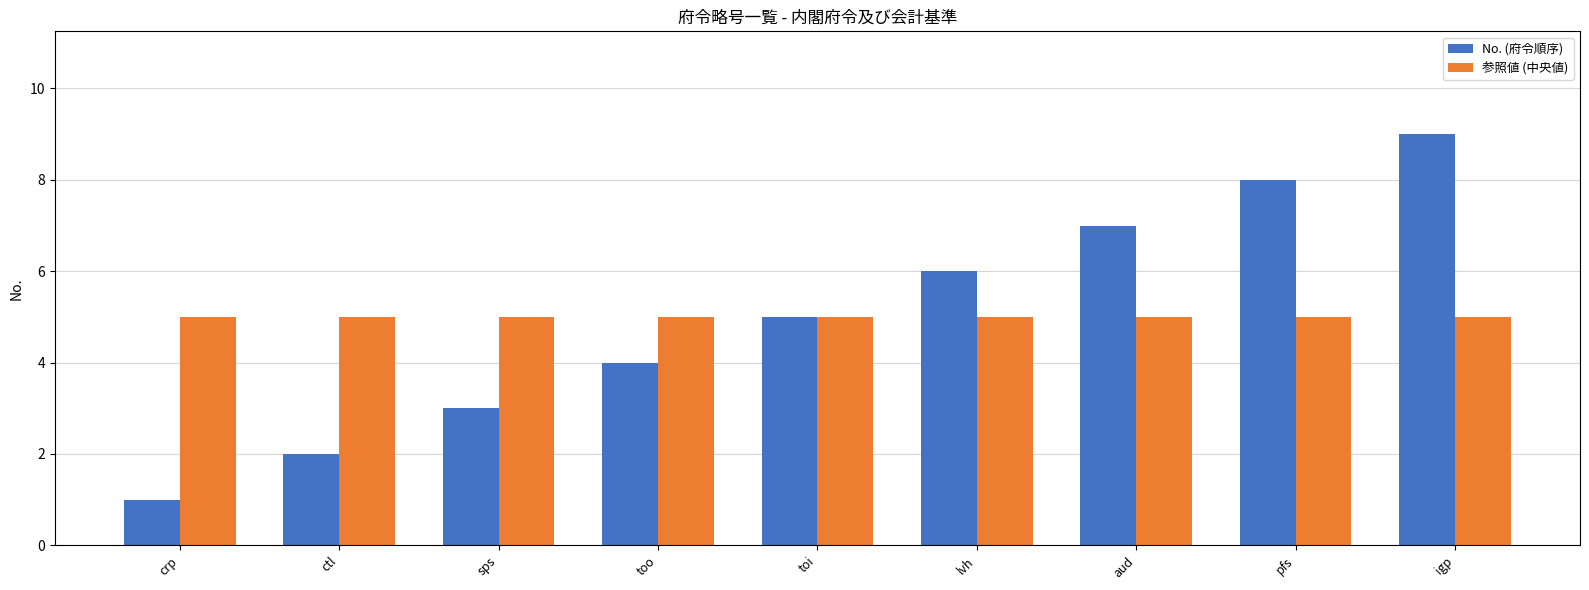

Which series has the largest range (max minus min)?

No. (府令順序)